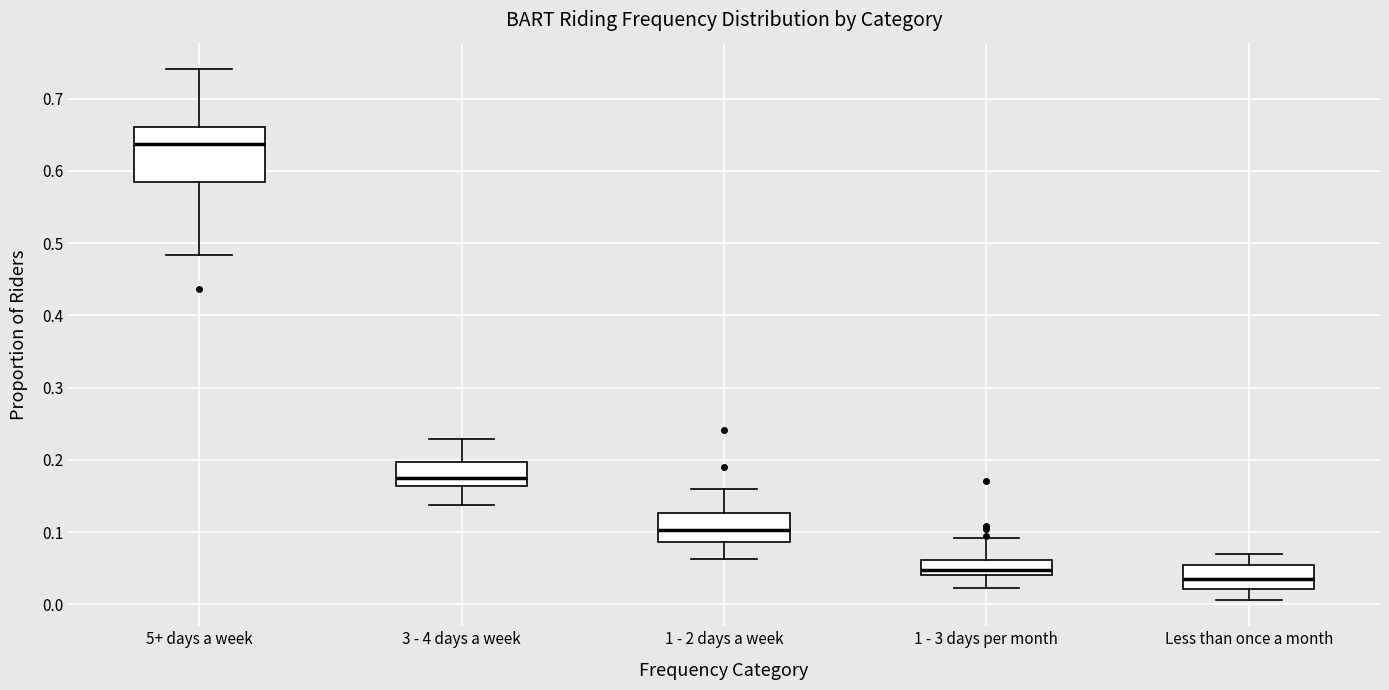

Which box is the tallest, from its lower edge to its upper edge?

5+ days a week